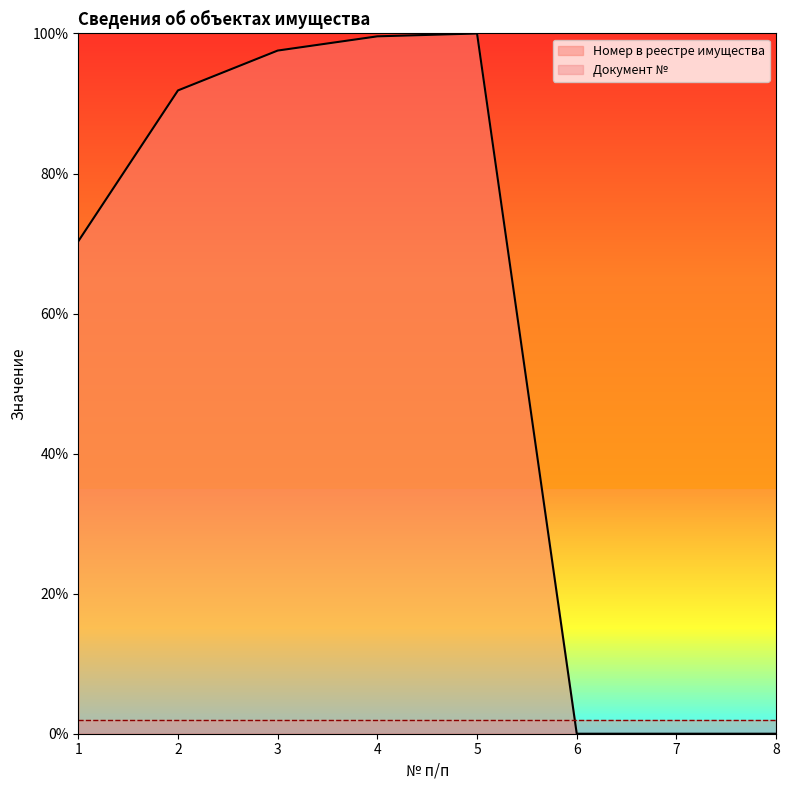

What is the approximate value at 2?

91.9